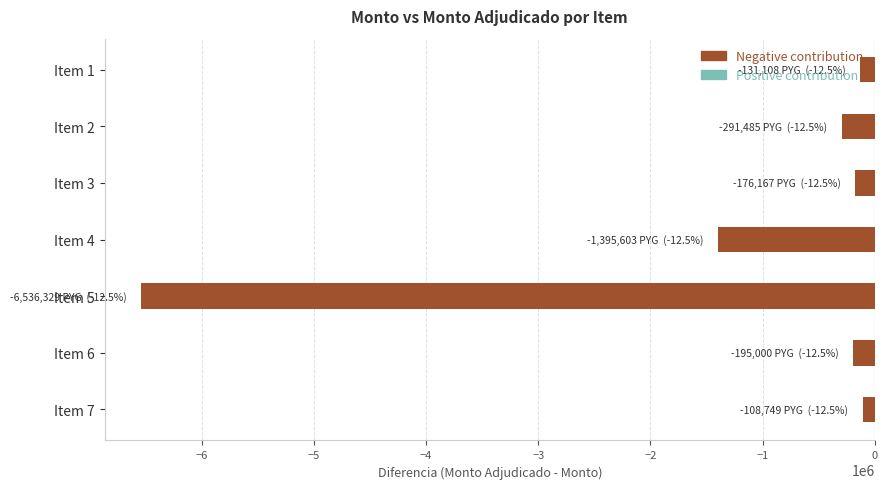

What is the minimum value shown in the chart?

-6536329